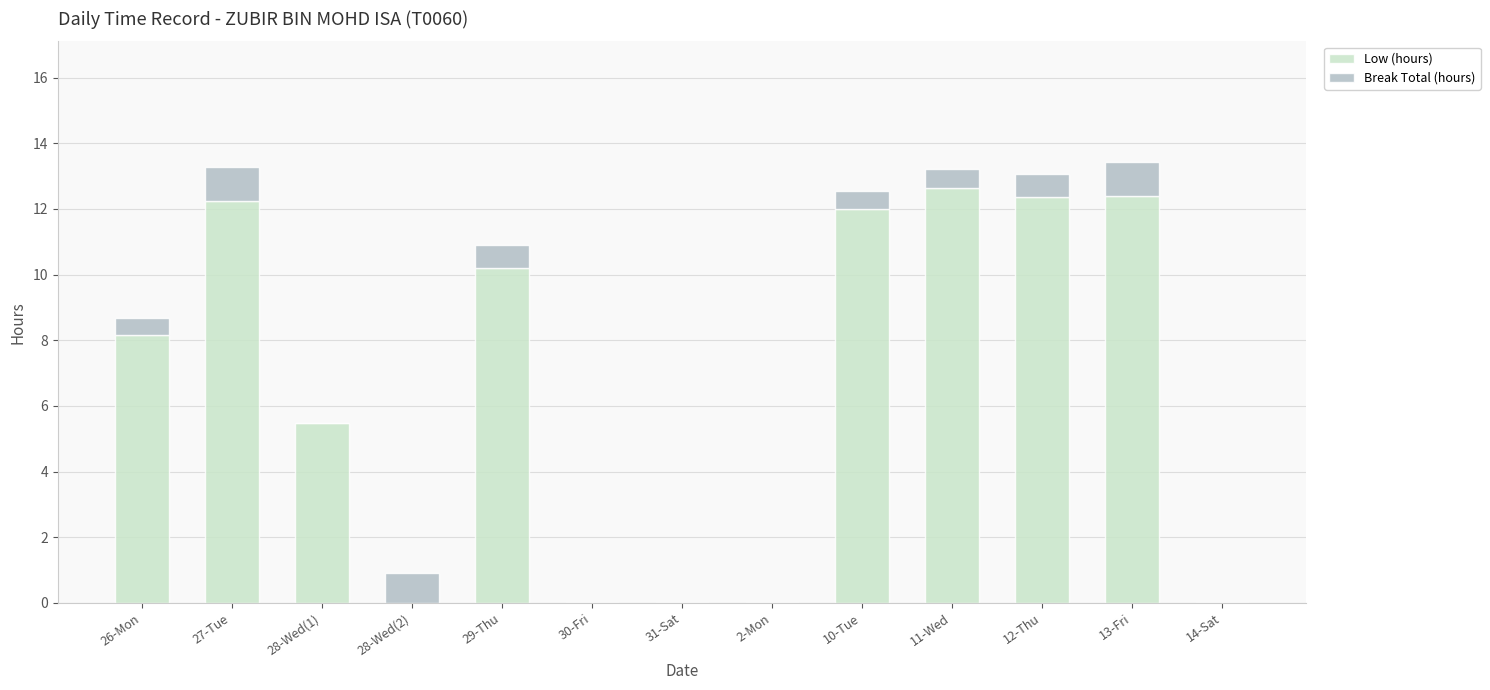

What is the total value across all series at 11-Wed?

13.2